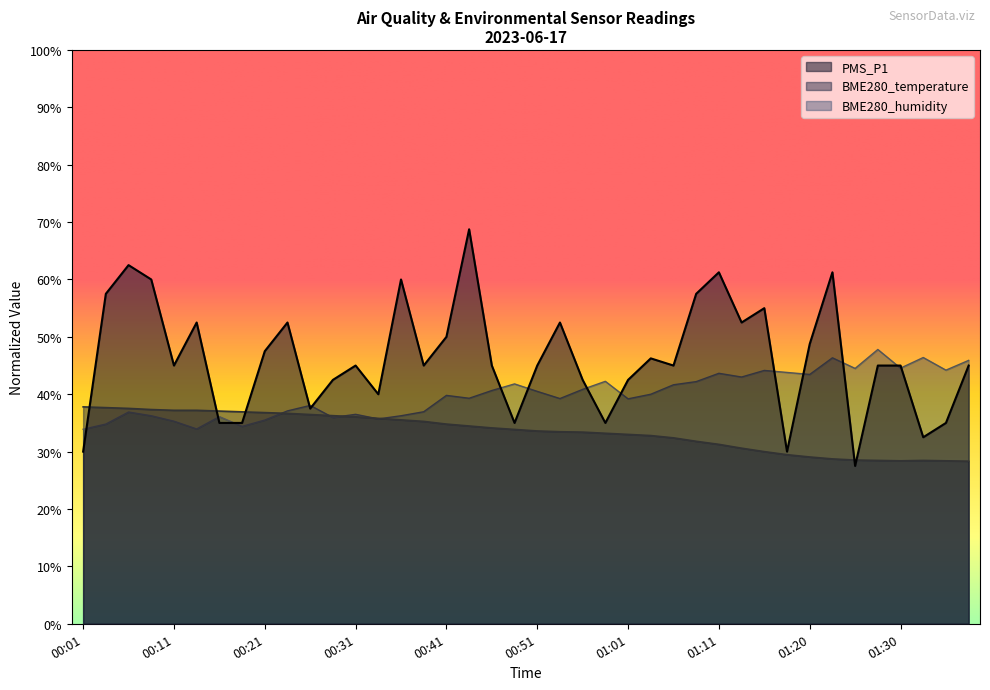

Which series ends up on top after the final intersection of BME280_temperature and BME280_humidity?

BME280_humidity